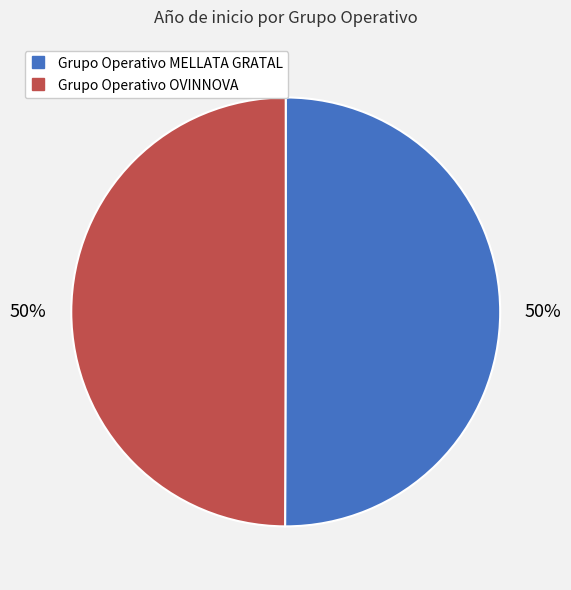

How many segments does this pie chart have?

2